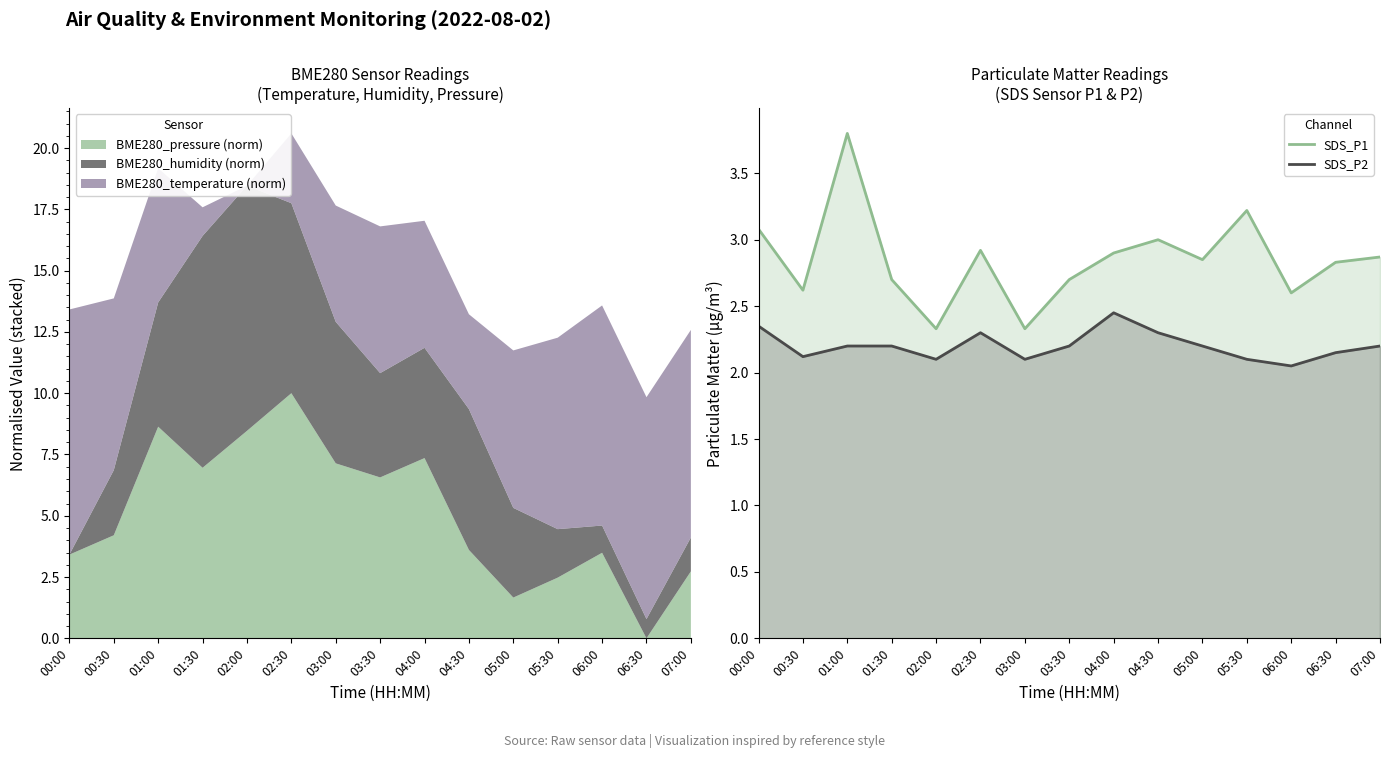

What is the difference between the second highest and minimum values in the SDS_P2 series?

0.3